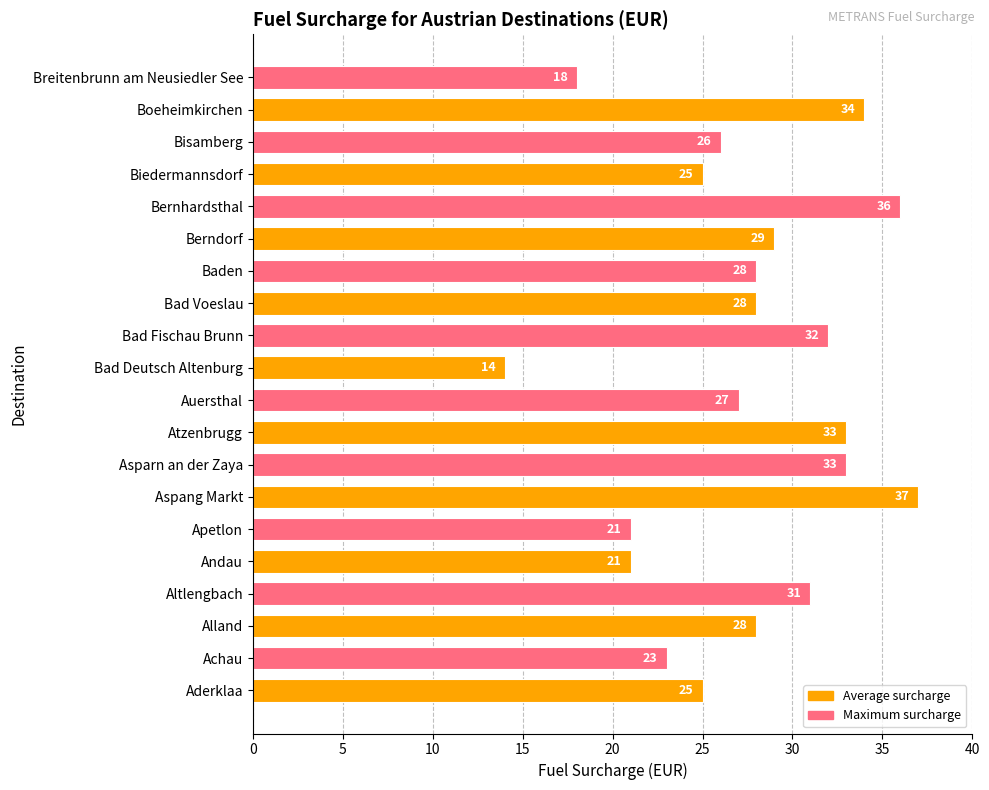

Which category has the lowest value across all series?

Bad Deutsch Altenburg